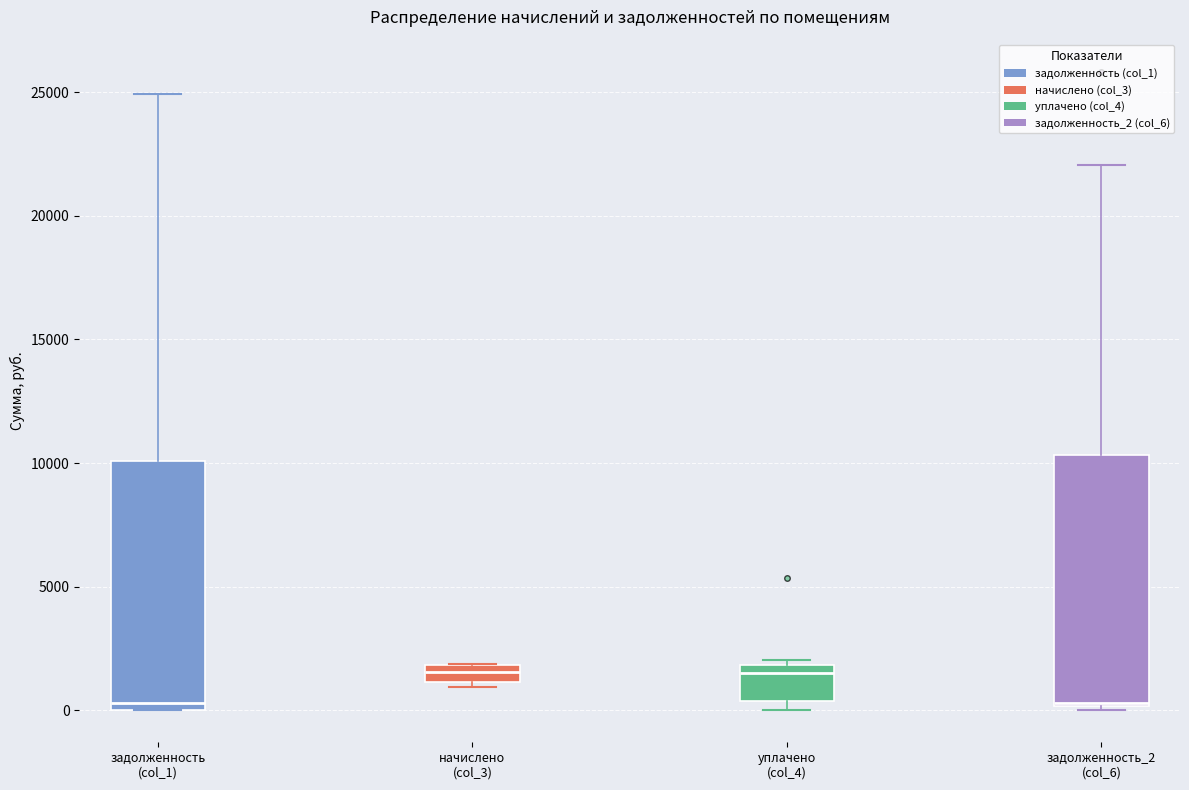

Where is the upper edge of the box for начислено (col_3) on the y-axis? The values are not printed on the chart, so give them approximately, as read against the axis.

2000